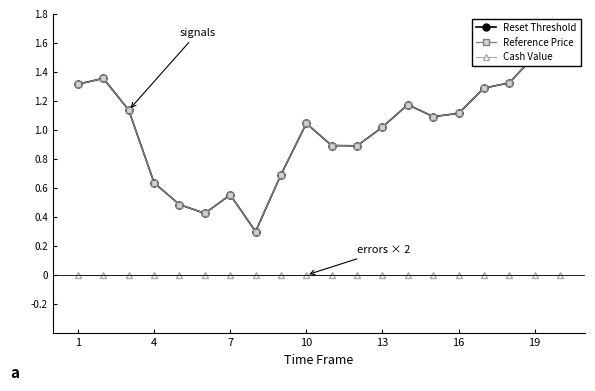

True or false: Reset Threshold and Reference Price cross at least once.

True